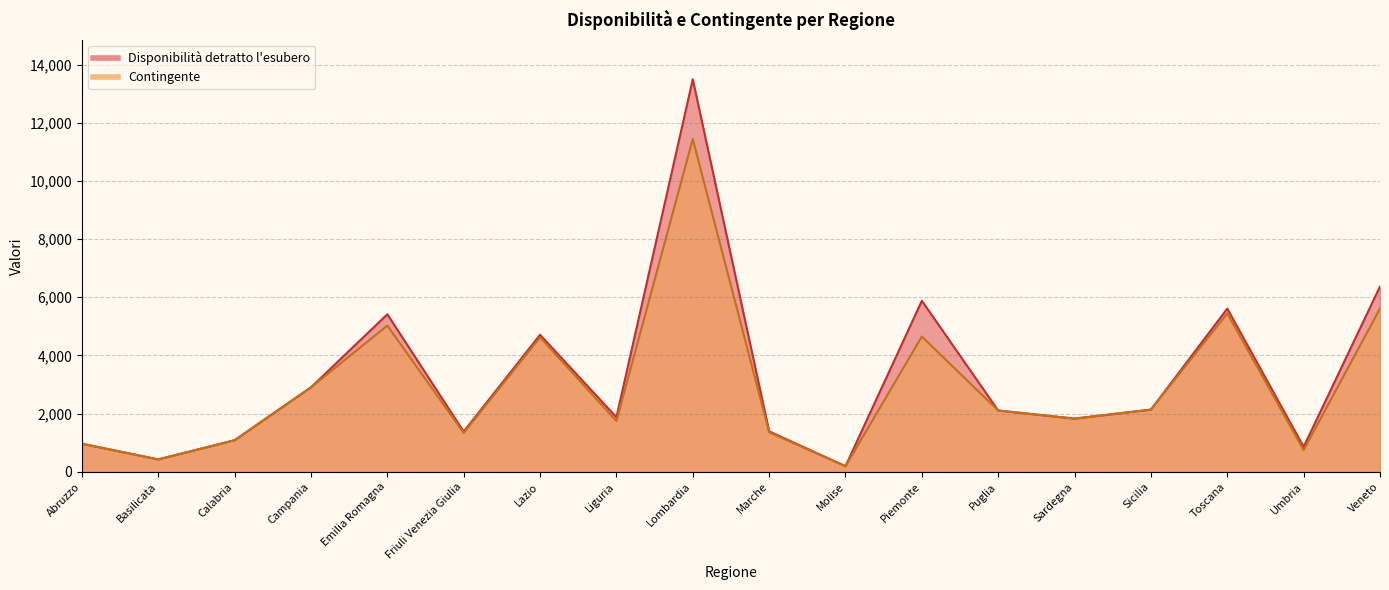

What is the sum of all Contingente values?

53627